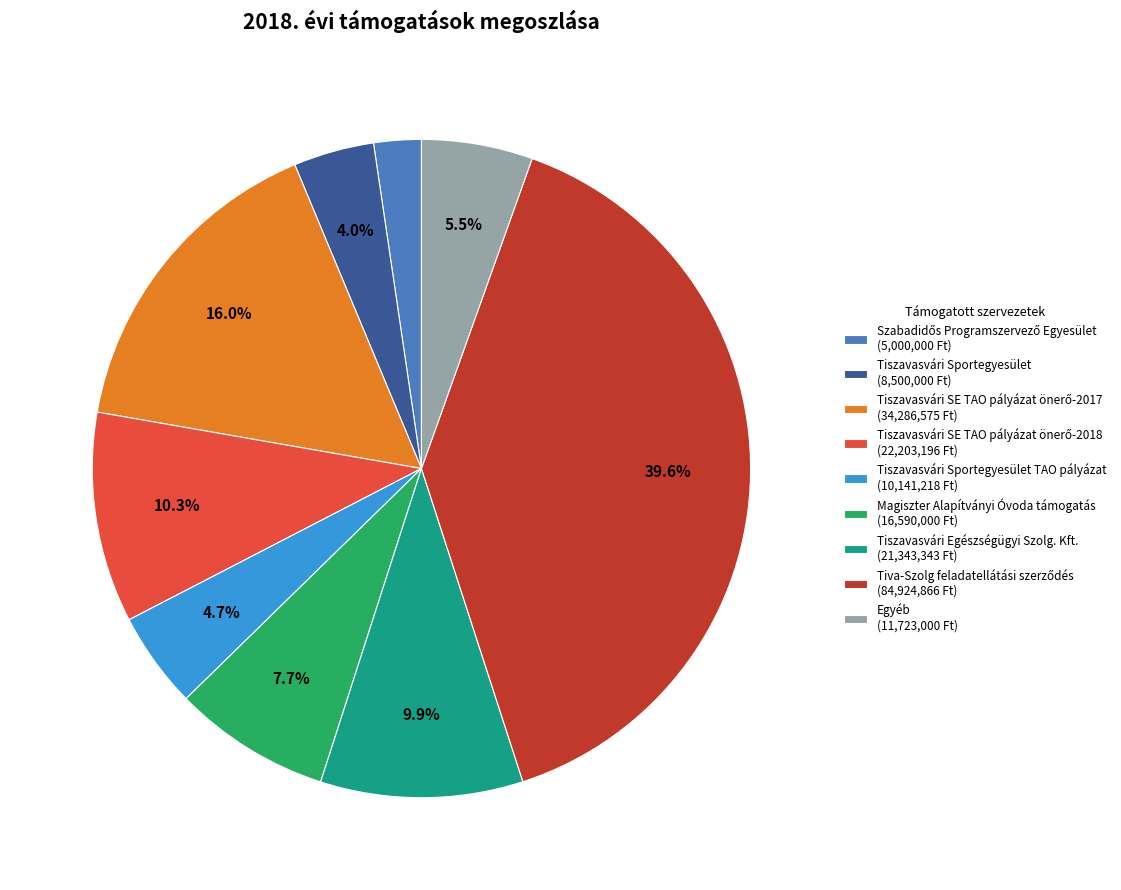

Which has a higher value, Tiszavasvári Egészségügyi Szolg. Kft. (21,343,343 Ft) or Egyéb (11,723,000 Ft)?

Tiszavasvári Egészségügyi Szolg. Kft. (21,343,343 Ft)